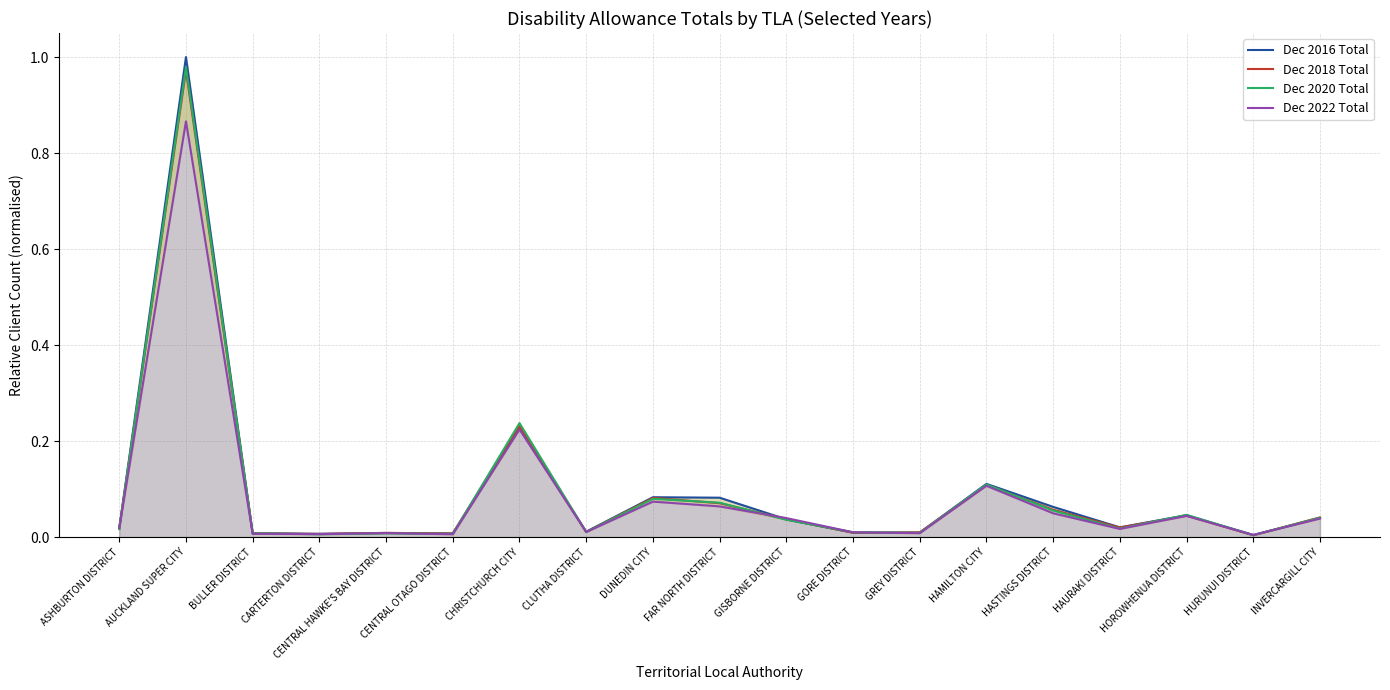

Rank the series by their maximum value, from highest to lowest.

Dec 2016 Total, Dec 2020 Total, Dec 2018 Total, Dec 2022 Total